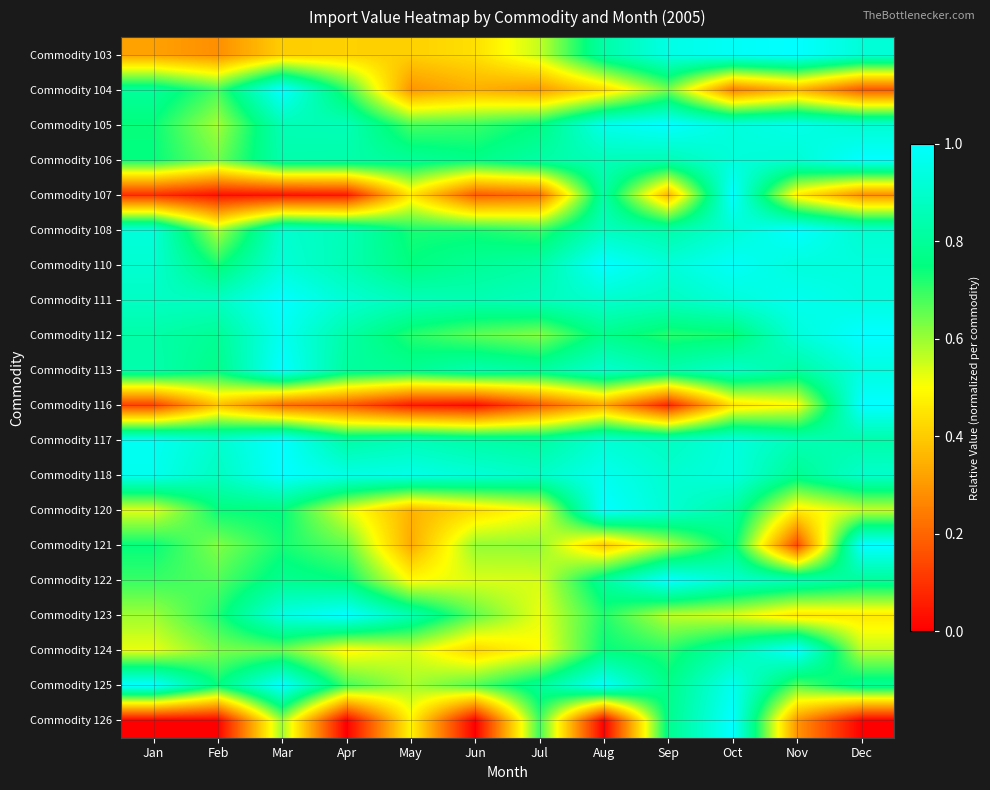

Reading right to left, list all the values displayed in this chart.

Commodity 103: Dec=0.9	Nov=1.0	Oct=1.0	Sep=0.9	Aug=0.8	Jul=0.6	Jun=0.4	May=0.4	Apr=0.4	Mar=0.4	Feb=0.3	Jan=0.3
Commodity 104: Dec=0.2	Nov=0.4	Oct=0.2	Sep=0.6	Aug=0.4	Jul=0.3	Jun=0.3	May=0.3	Apr=0.7	Mar=1.0	Feb=0.7	Jan=0.8
Commodity 105: Dec=0.9	Nov=1.0	Oct=0.9	Sep=1.0	Aug=1.0	Jul=0.8	Jun=0.7	May=0.7	Apr=0.9	Mar=0.9	Feb=0.6	Jan=0.7
Commodity 106: Dec=1.0	Nov=0.9	Oct=0.9	Sep=0.9	Aug=0.9	Jul=0.8	Jun=0.8	May=0.8	Apr=0.8	Mar=0.8	Feb=0.6	Jan=0.7
Commodity 107: Dec=0.3	Nov=0.5	Oct=1.0	Sep=0.4	Aug=0.8	Jul=0.2	Jun=0.2	May=0.5	Apr=0.1	Mar=0.0	Feb=0.0	Jan=0.1
Commodity 108: Dec=0.9	Nov=1.0	Oct=0.9	Sep=0.8	Aug=0.9	Jul=0.7	Jun=0.7	May=0.7	Apr=0.9	Mar=0.9	Feb=0.6	Jan=0.9
Commodity 110: Dec=0.9	Nov=0.9	Oct=1.0	Sep=0.9	Aug=1.0	Jul=0.8	Jun=0.8	May=0.8	Apr=0.9	Mar=0.9	Feb=0.7	Jan=0.9
Commodity 111: Dec=0.9	Nov=1.0	Oct=0.9	Sep=0.9	Aug=0.9	Jul=0.9	Jun=0.8	May=0.9	Apr=0.9	Mar=1.0	Feb=0.9	Jan=0.9
Commodity 112: Dec=1.0	Nov=0.9	Oct=0.7	Sep=0.7	Aug=0.8	Jul=0.6	Jun=0.7	May=0.7	Apr=0.8	Mar=1.0	Feb=0.8	Jan=0.8
Commodity 113: Dec=0.9	Nov=0.8	Oct=0.9	Sep=0.8	Aug=0.9	Jul=0.8	Jun=0.8	May=0.8	Apr=0.8	Mar=1.0	Feb=0.8	Jan=0.8
Commodity 116: Dec=1.0	Nov=0.5	Oct=0.4	Sep=0.1	Aug=0.3	Jul=0.2	Jun=0.0	May=0.1	Apr=0.2	Mar=0.2	Feb=0.4	Jan=0.1
Commodity 117: Dec=0.8	Nov=0.9	Oct=0.9	Sep=0.9	Aug=0.9	Jul=0.8	Jun=0.8	May=0.9	Apr=0.8	Mar=1.0	Feb=0.9	Jan=1.0
Commodity 118: Dec=0.9	Nov=0.8	Oct=0.9	Sep=0.9	Aug=1.0	Jul=0.9	Jun=0.9	May=1.0	Apr=0.9	Mar=1.0	Feb=0.9	Jan=1.0
Commodity 120: Dec=0.6	Nov=0.5	Oct=0.8	Sep=0.9	Aug=1.0	Jul=0.5	Jun=0.4	May=0.4	Apr=0.5	Mar=0.8	Feb=0.7	Jan=0.5
Commodity 121: Dec=1.0	Nov=0.1	Oct=0.8	Sep=0.6	Aug=0.4	Jul=0.6	Jun=0.6	May=0.3	Apr=0.7	Mar=0.7	Feb=0.6	Jan=0.7
Commodity 122: Dec=0.8	Nov=0.9	Oct=0.9	Sep=1.0	Aug=0.8	Jul=0.5	Jun=0.5	May=0.5	Apr=0.8	Mar=0.8	Feb=0.7	Jan=0.7
Commodity 123: Dec=0.5	Nov=0.4	Oct=0.5	Sep=0.6	Aug=0.7	Jul=0.5	Jun=0.7	May=0.8	Apr=1.0	Mar=0.9	Feb=0.7	Jan=0.6
Commodity 124: Dec=0.6	Nov=1.0	Oct=0.8	Sep=0.7	Aug=0.7	Jul=0.5	Jun=0.4	May=0.5	Apr=0.5	Mar=0.6	Feb=0.6	Jan=0.5
Commodity 125: Dec=0.8	Nov=0.7	Oct=1.0	Sep=0.8	Aug=1.0	Jul=0.8	Jun=0.7	May=0.6	Apr=0.7	Mar=1.0	Feb=0.7	Jan=1.0
Commodity 126: Dec=0.0	Nov=0.3	Oct=1.0	Sep=0.8	Aug=0.0	Jul=0.7	Jun=0.0	May=0.5	Apr=0.0	Mar=0.6	Feb=0.0	Jan=0.0